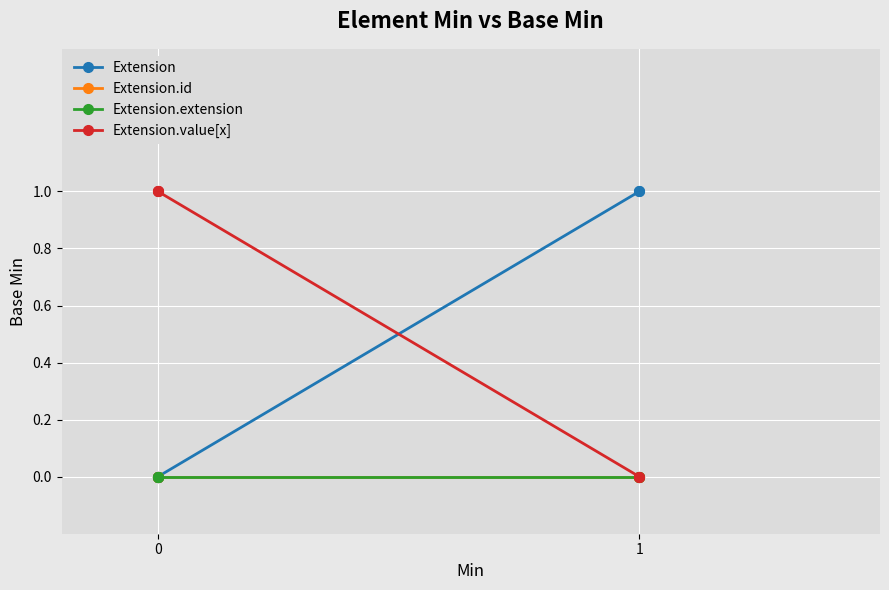

True or false: Extension.value[x] has more than 0 points higher than both neighbors.

False